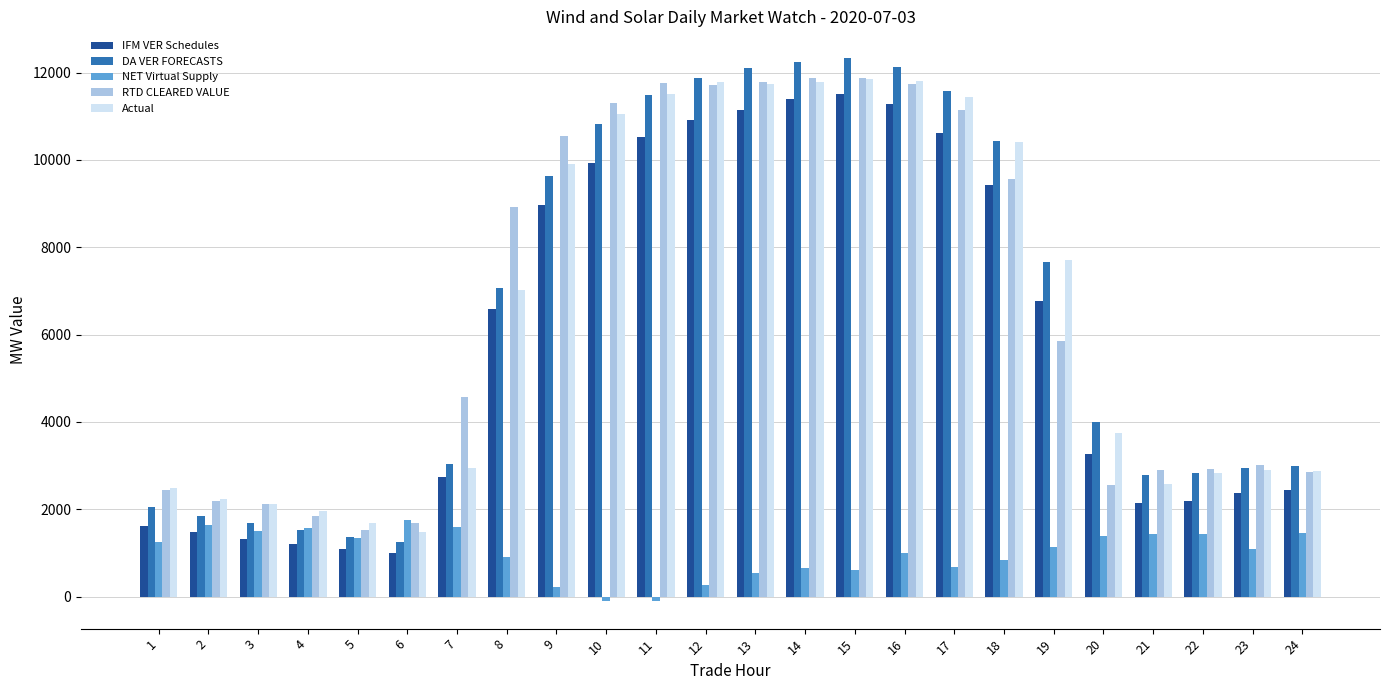

Is the value of NET Virtual Supply at 22 greater than the value of IFM VER Schedules at 11?

No